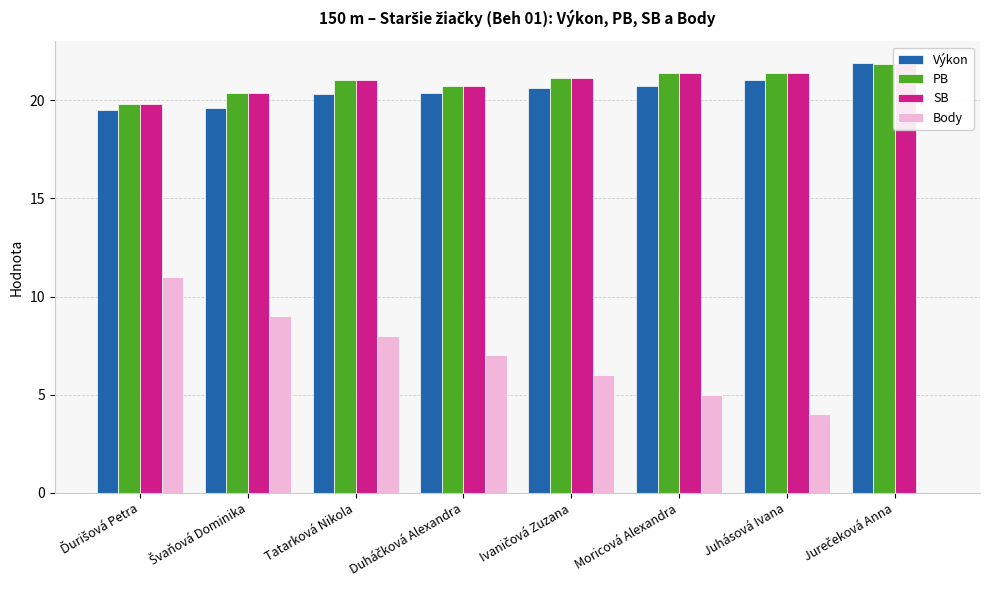

What is the total value across all series at Juhásová Ivana?

67.8